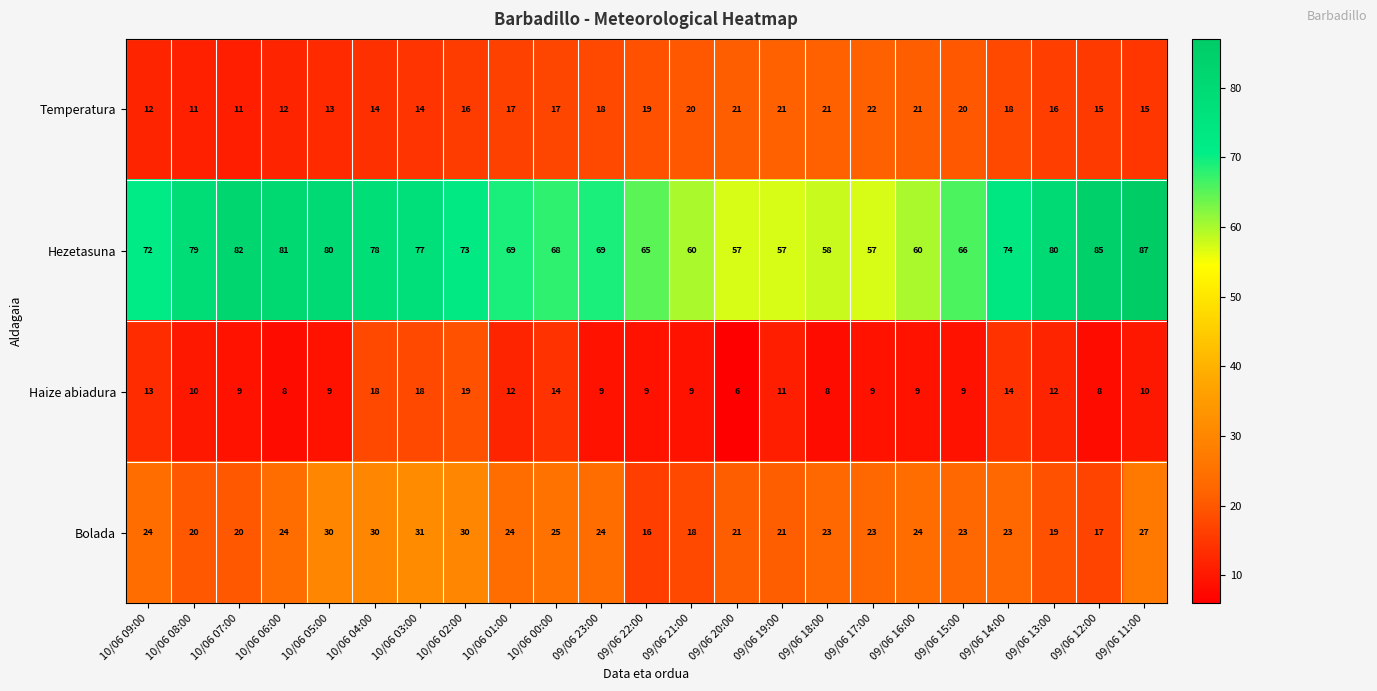

Rank the series at 10/06 00:00 from lowest to highest value.

Haize abiadura, Temperatura, Bolada, Hezetasuna